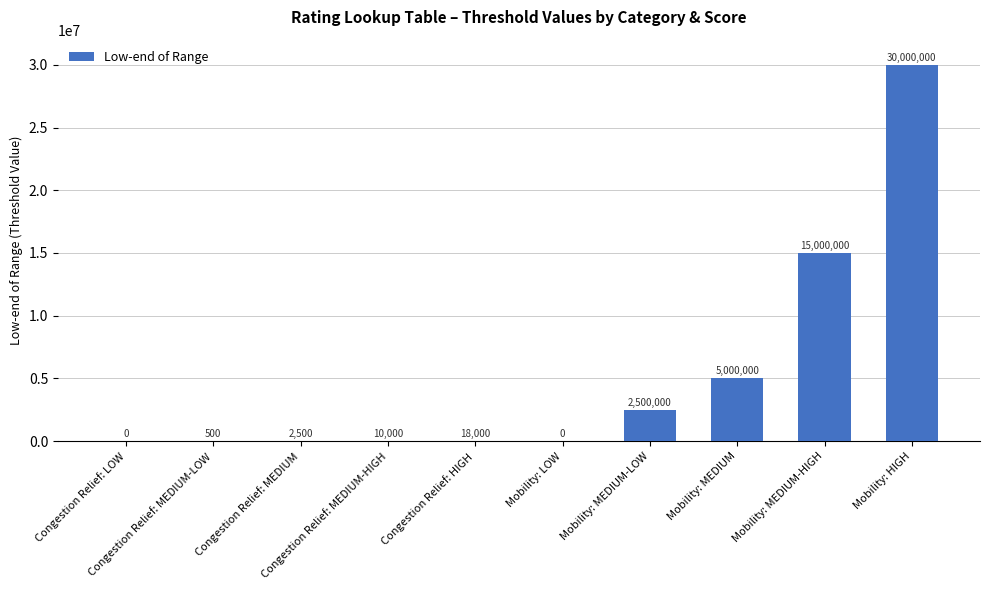

What is the sum of all values?

52531000